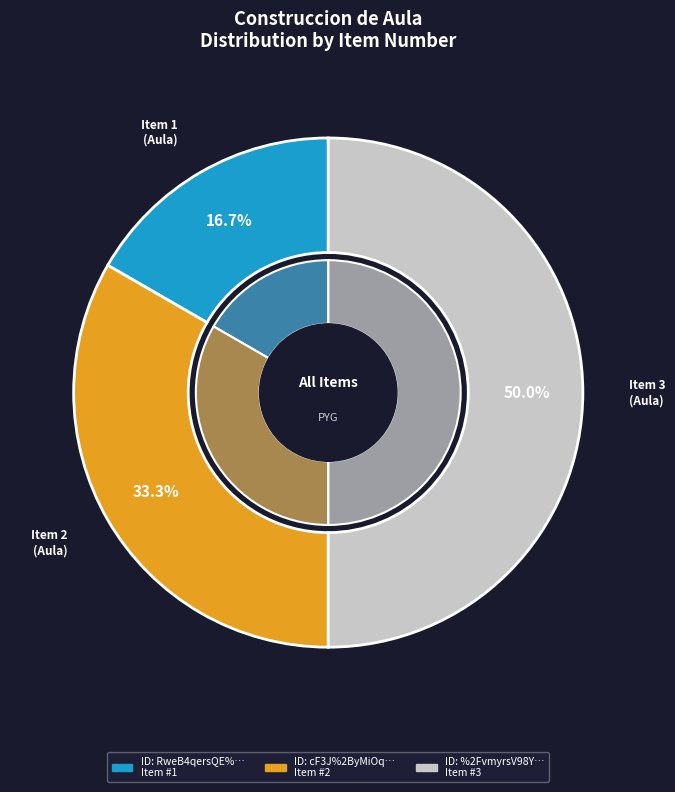

To the nearest percent, what is the difference between the cF3J%2ByMiOqo%3D and RweB4qersQE%3D slice percentages?

17%